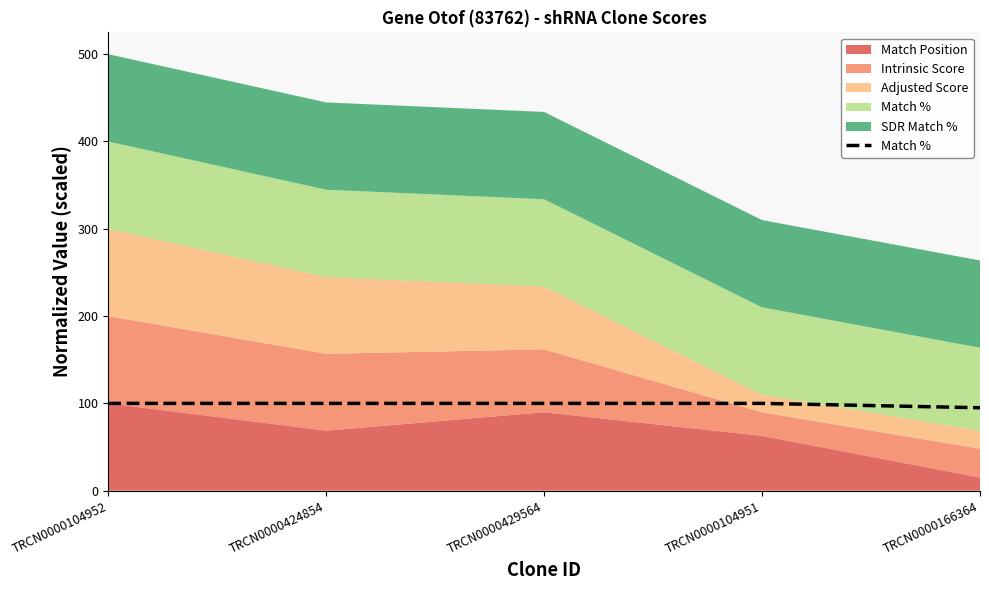

How many lines are shown in the chart?

1